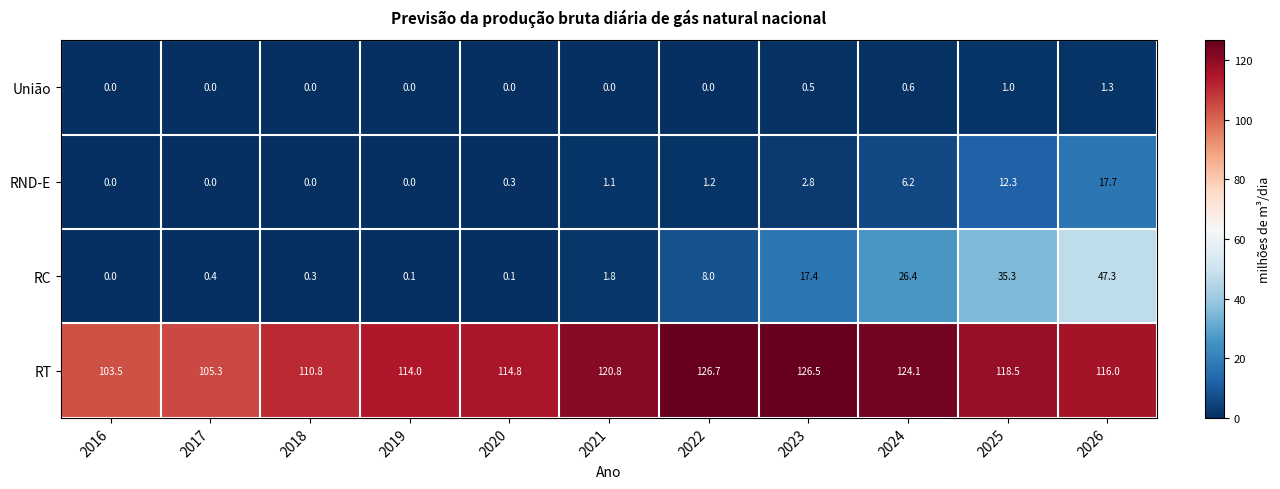

At 2022, list the series in order from largest to smallest.

RT, RC, RND-E, União